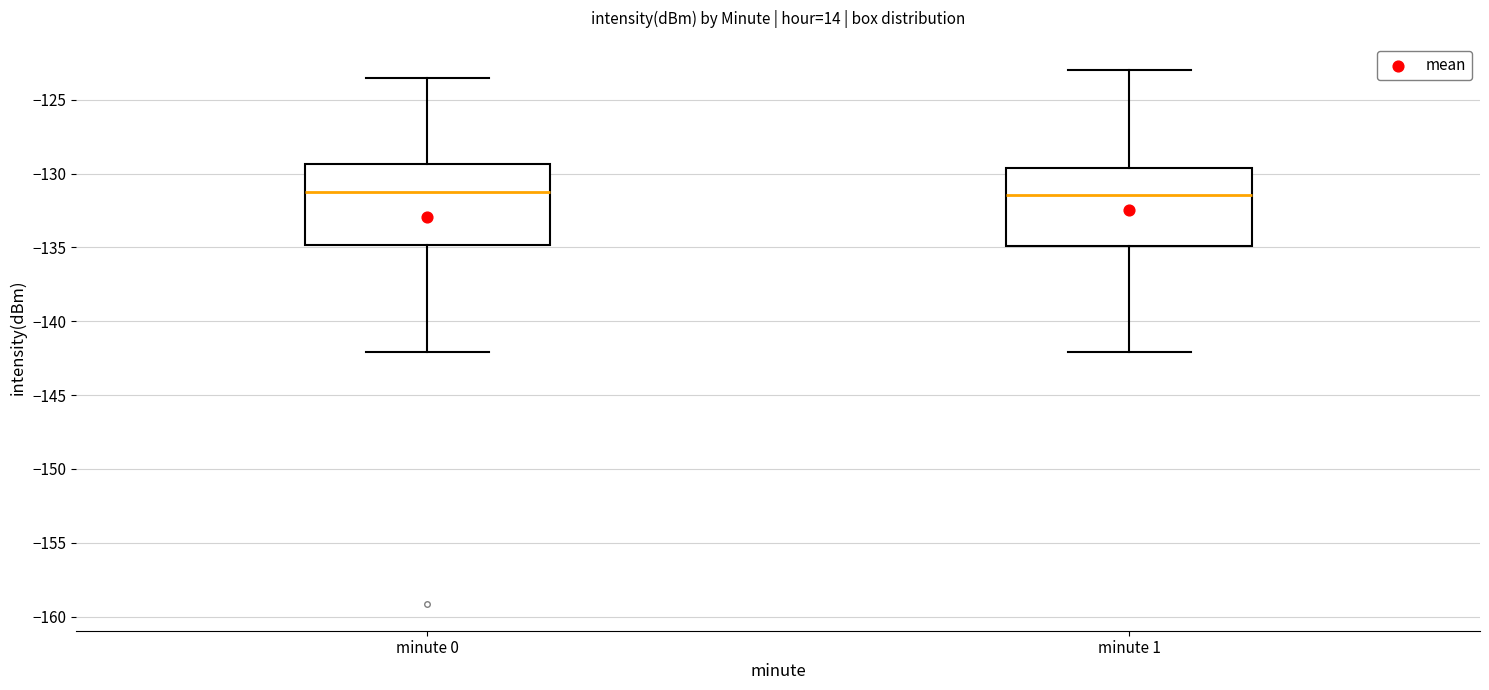

Reading left to right, read every box against the y-axis: the position of its median line, the range the box covers, and the ends of its whiskers. The values are not printed on the chart, so give them approximately, as read against the axis.

minute 0: median -131.0, box -135.0 to -129.5, whiskers -142.0 to -123.5
minute 1: median -131.5, box -135.0 to -129.5, whiskers -142.0 to -123.0